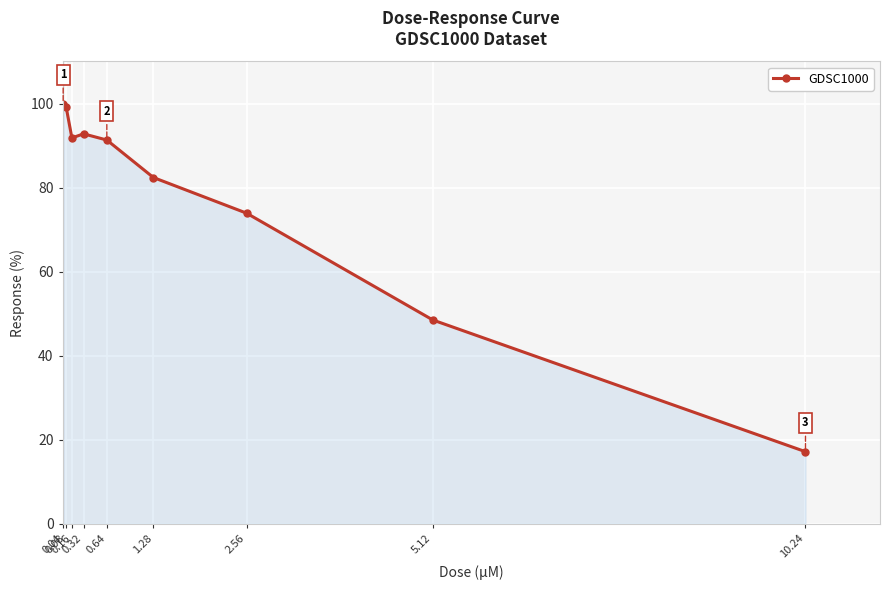

Does the chart have visible grid lines?

Yes